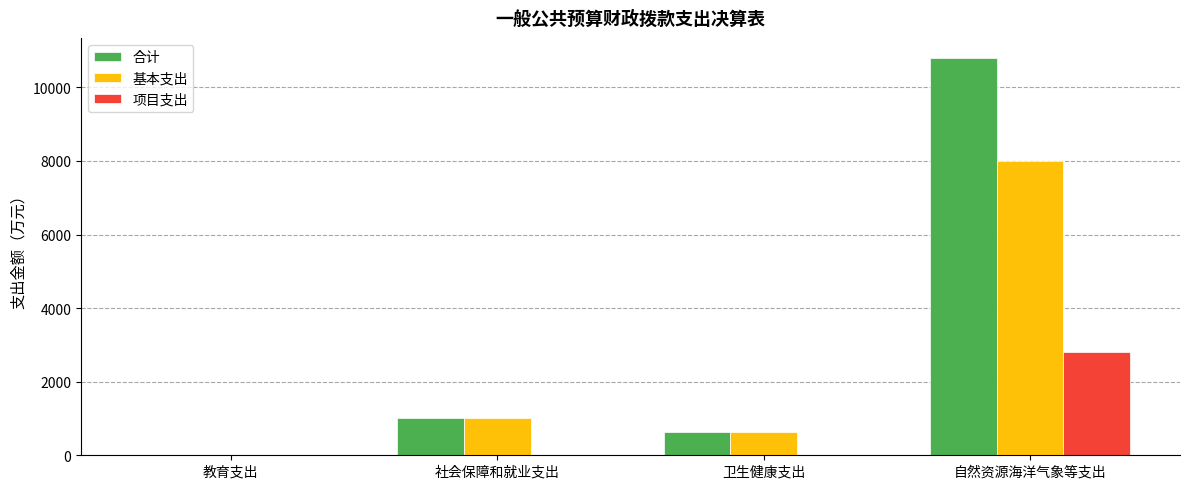

Which series changed the most between 教育支出 and 自然资源海洋气象等支出?

合计